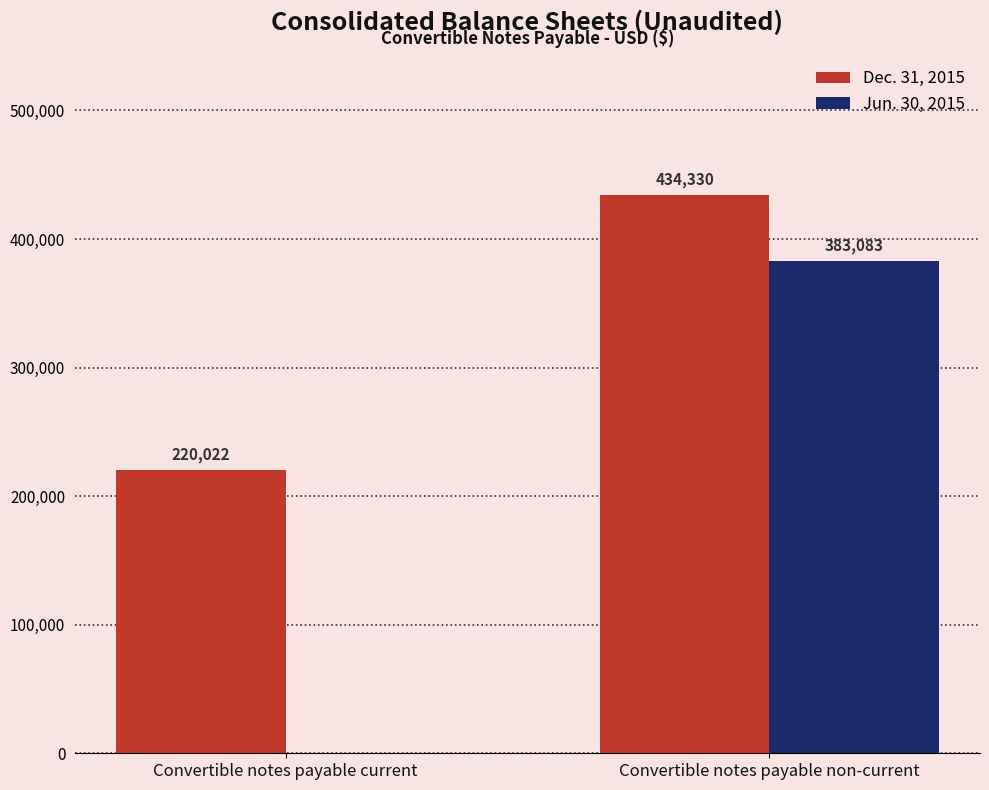

Reading left to right, transcribe all the data shown in this chart.

Dec. 31, 2015: Convertible notes payable current=220022	Convertible notes payable non-current=434330
Jun. 30, 2015: Convertible notes payable current=0	Convertible notes payable non-current=383083